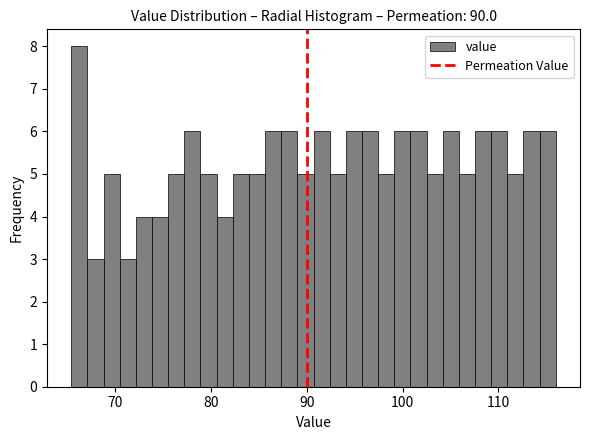

Around what value on the x-axis is the tallest bar? Give the approximate position of its centre, as read against the axis.

66